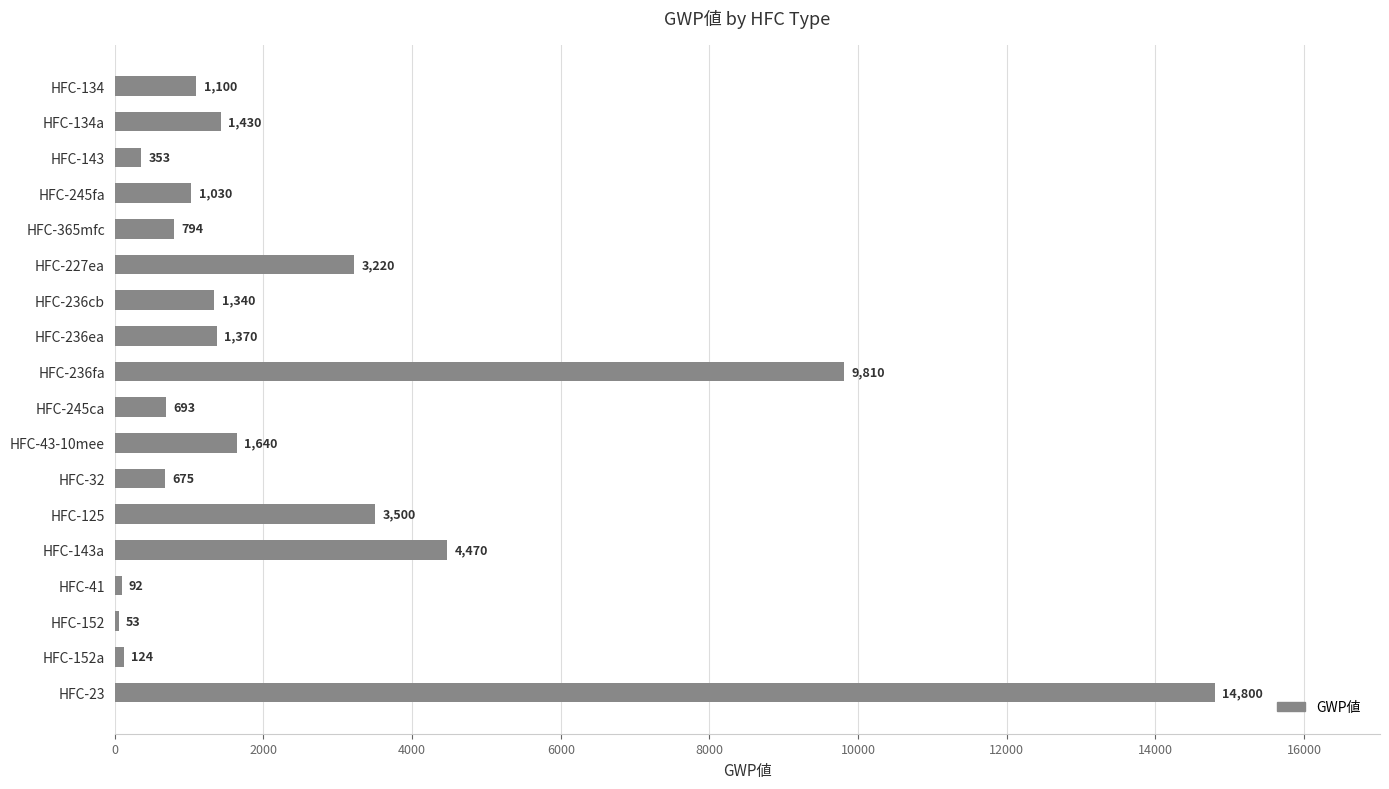

What position from the top is HFC-43-10mee?

11